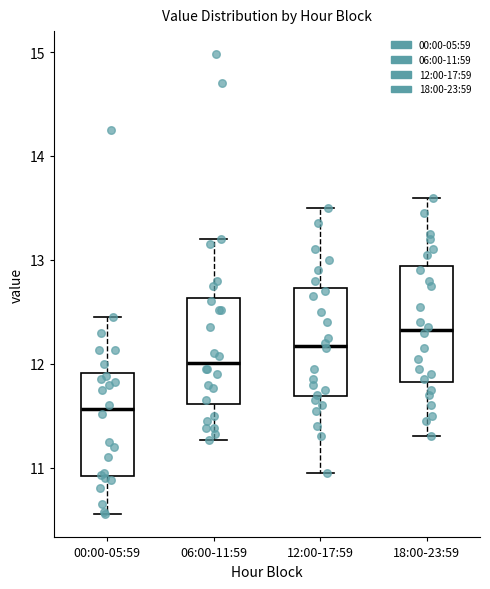

Which box's median line is the lowest?

00:00-05:59